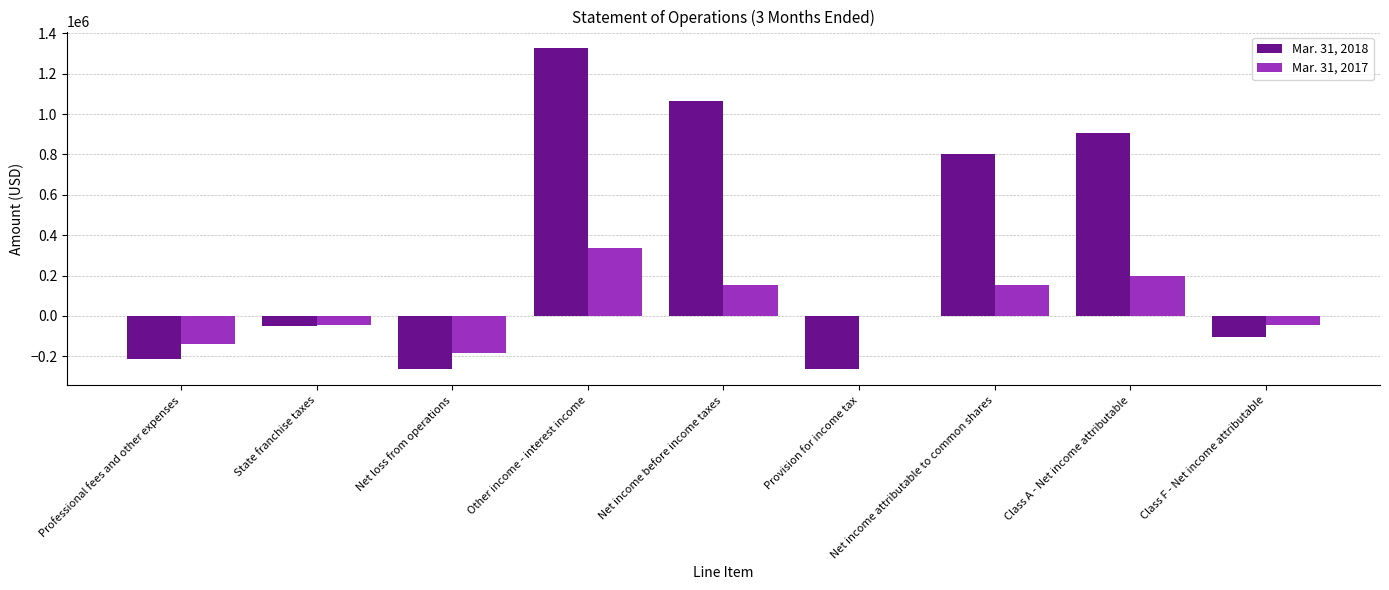

Which series changed the most between Net income before income taxes and Net income attributable to common shares?

Mar. 31, 2018